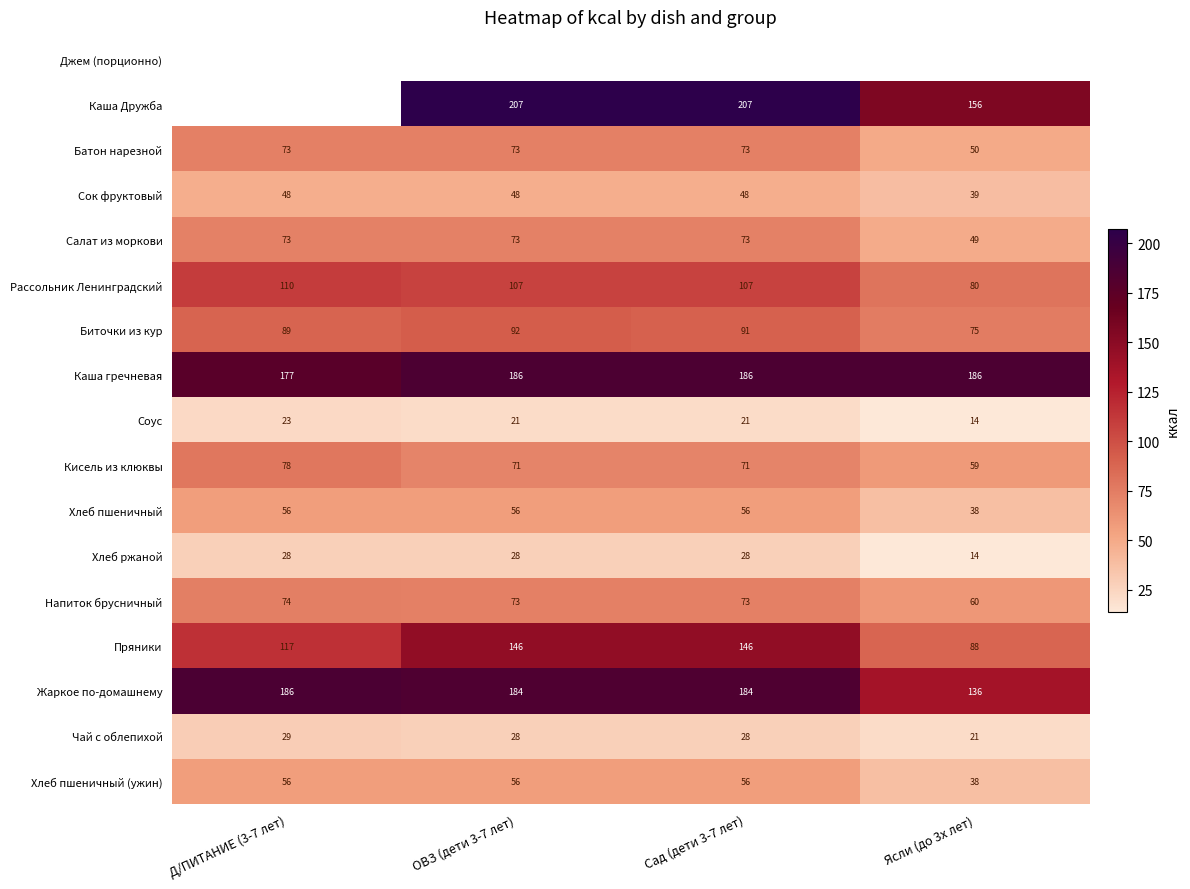

Is it true that Биточки из кур equals 90.5 at Сад (дети 3-7 лет)?

True